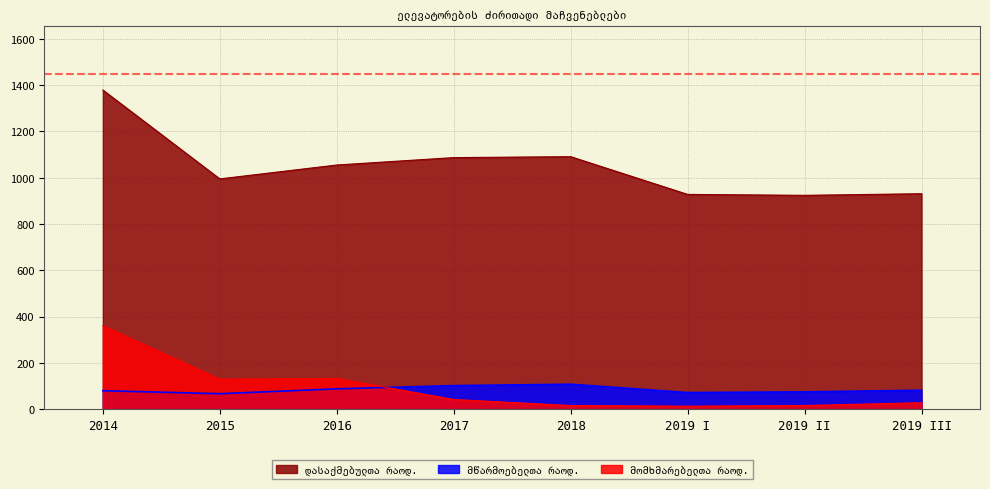

How many data points in მწარმოებელთა რაოდ. are less than 82?

4